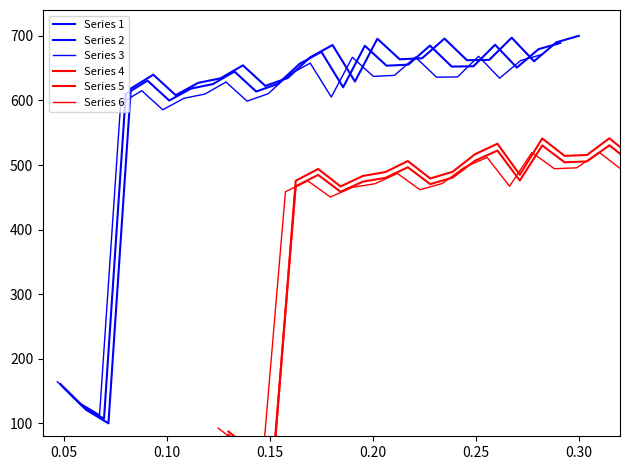

The value of Series 6 at 0.35 is 311.2. True or false?

False